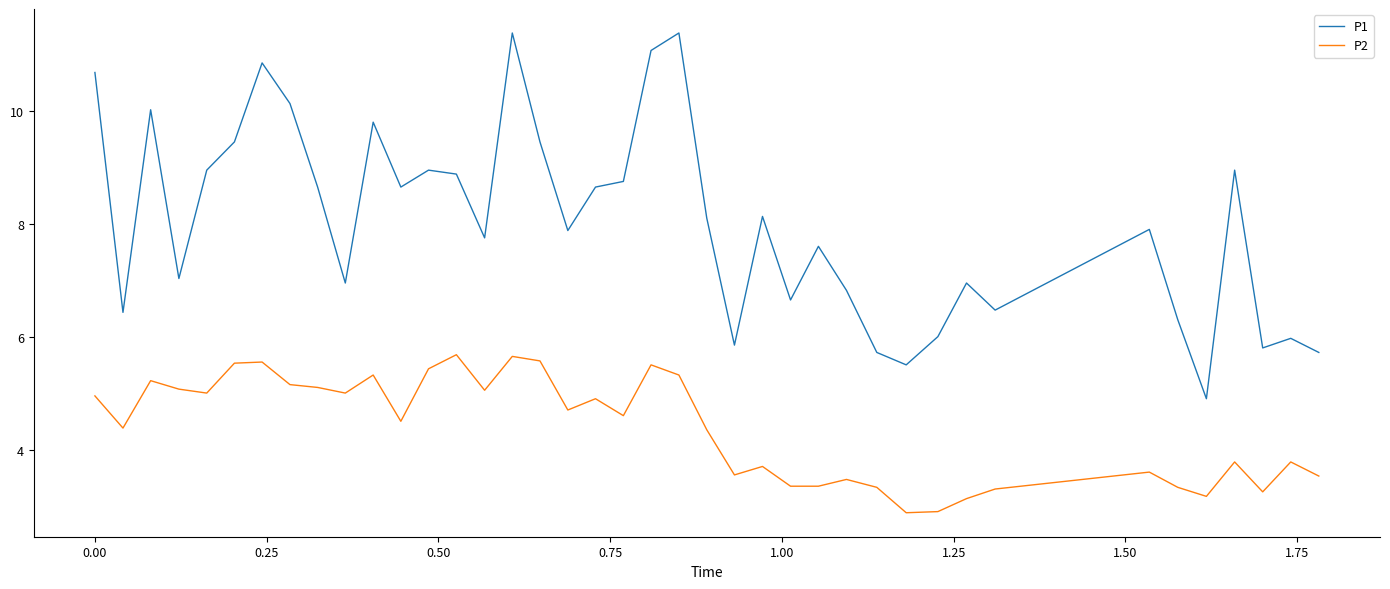

What is the difference between the maximum and minimum values in the P2 series?

2.8